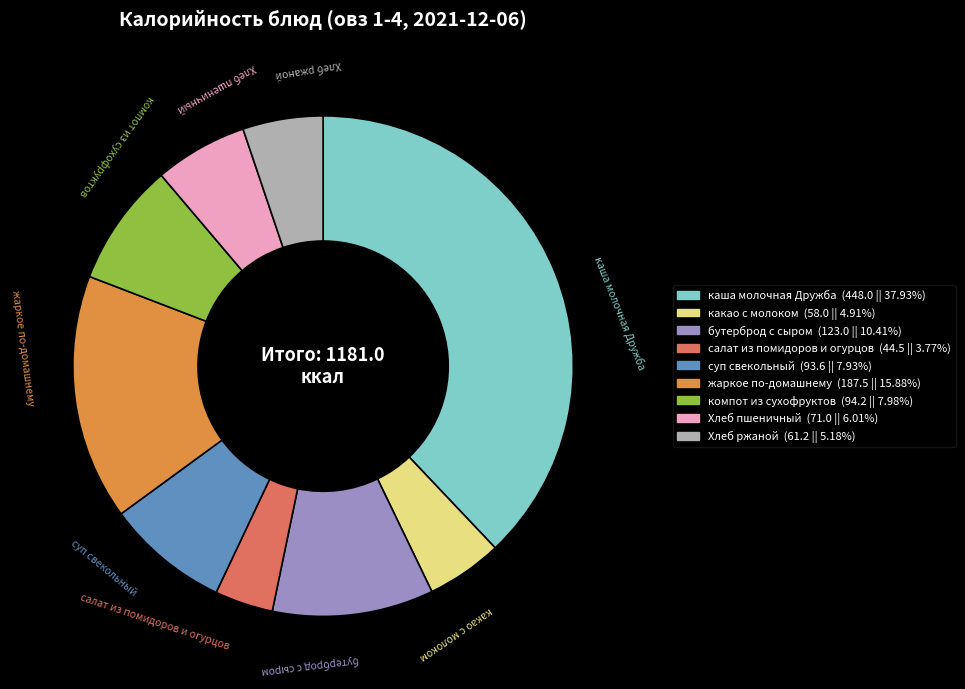

Does Хлеб пшеничный account for over 50% of the chart?

No